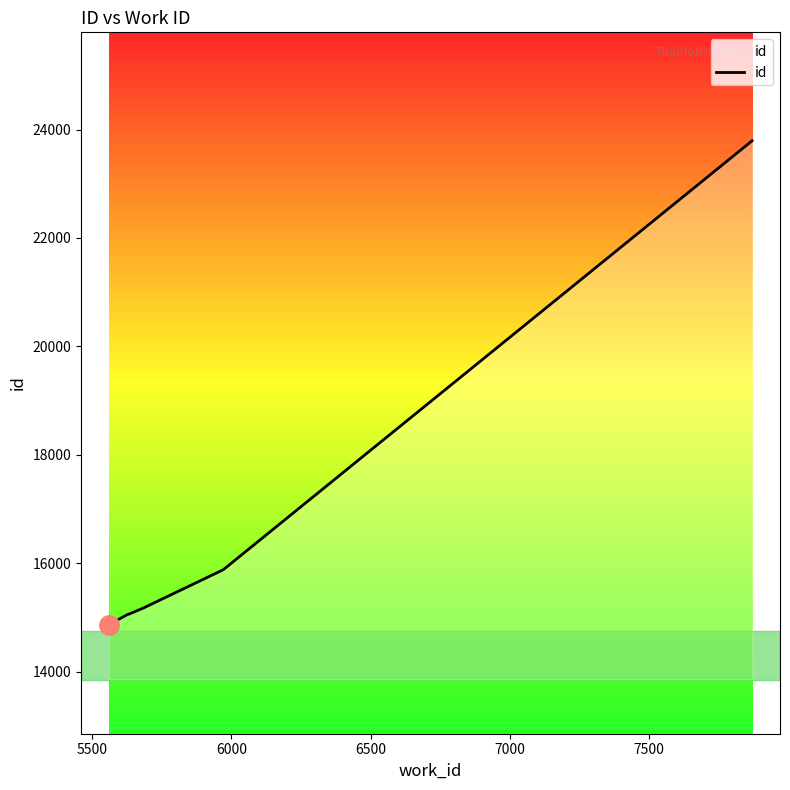

What is the difference between the maximum and minimum values?

8940